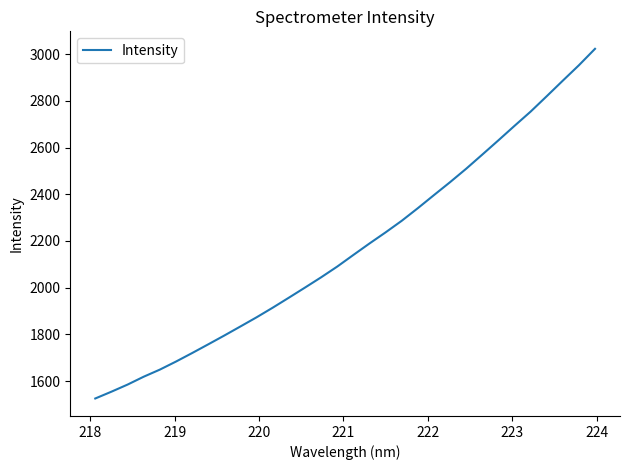

What is the smallest value displayed?

1525.1